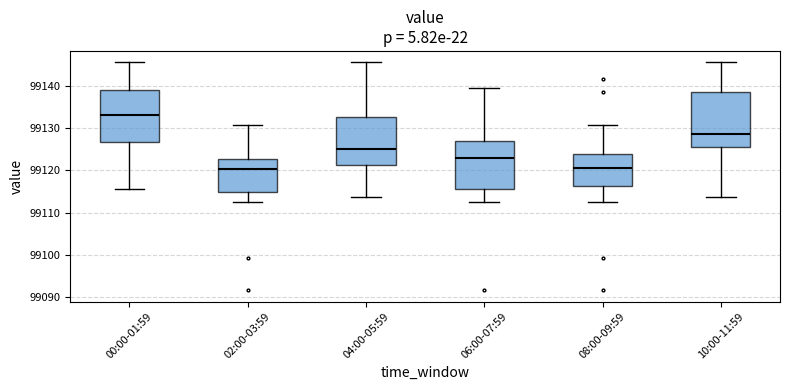

Reading left to right, transcribe this box plot: for each box, give where its median line is, the range the box spans, and where its two whiskers end, as read against the y-axis. The values are not printed on the chart, so give them approximately, as read against the axis.

00:00-01:59: median 99133, box 99127 to 99139, whiskers 99116 to 99146
02:00-03:59: median 99120, box 99115 to 99123, whiskers 99112 to 99131
04:00-05:59: median 99125, box 99121 to 99133, whiskers 99114 to 99146
06:00-07:59: median 99123, box 99116 to 99127, whiskers 99112 to 99139
08:00-09:59: median 99121, box 99116 to 99124, whiskers 99112 to 99131
10:00-11:59: median 99129, box 99125 to 99138, whiskers 99114 to 99146